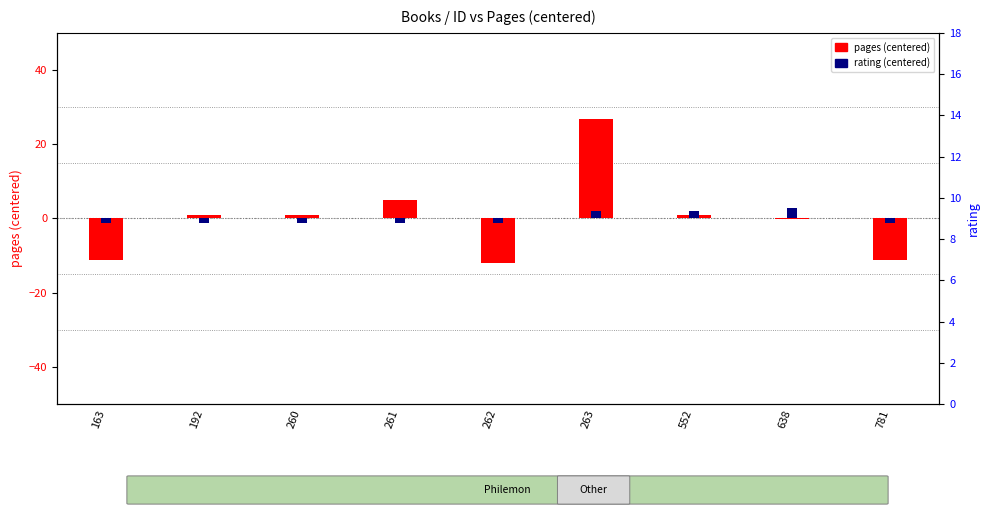

Reading left to right, extract all data points from this chart.

pages (centered): 163=-11.1	192=0.9	260=0.9	261=4.9	262=-12.1	263=26.9	552=0.9	638=-0.1	781=-11.1
rating (centered): 163=-1.1	192=-1.1	260=-1.1	261=-1.1	262=-1.1	263=1.9	552=1.9	638=2.9	781=-1.1